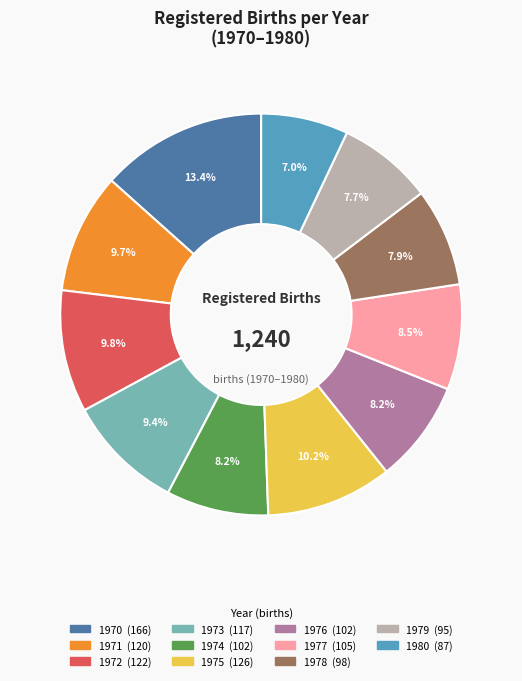

To the nearest percent, what percentage of the pie is 1975?

10%